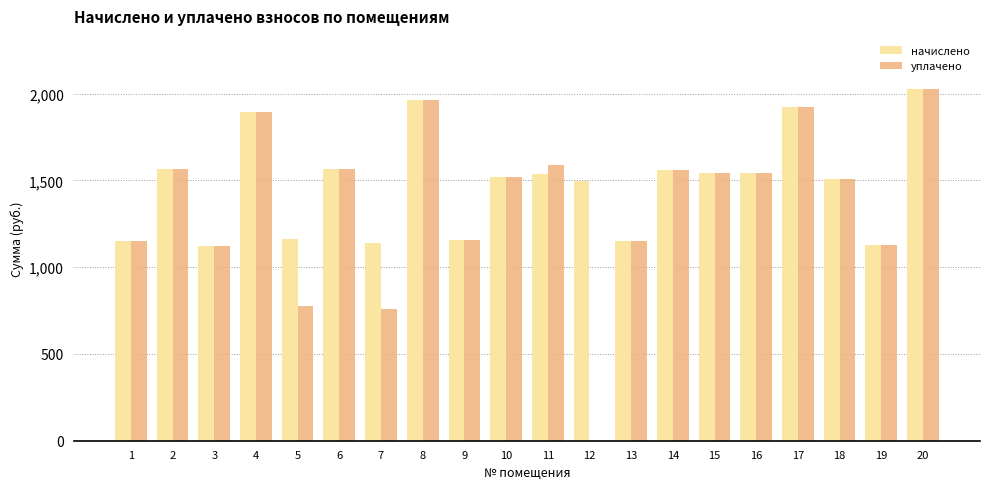

Is the value of начислено at 2 greater than the value of уплачено at 3?

Yes